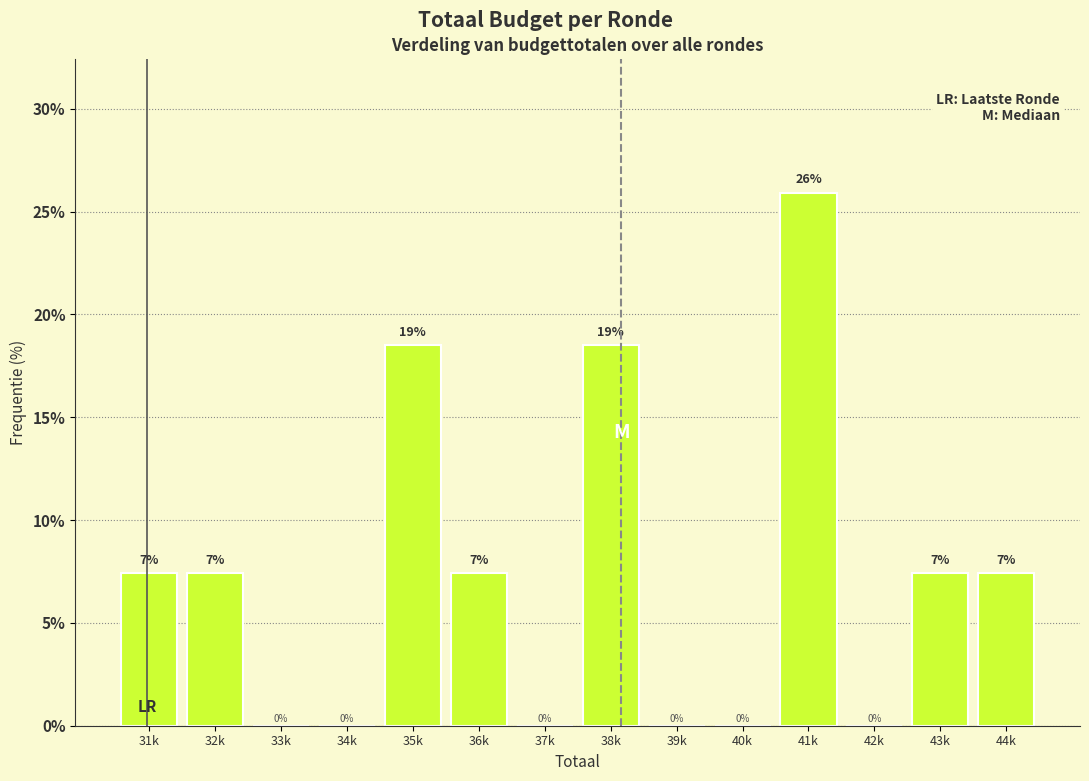

What is the maximum value shown in the chart?

25.9